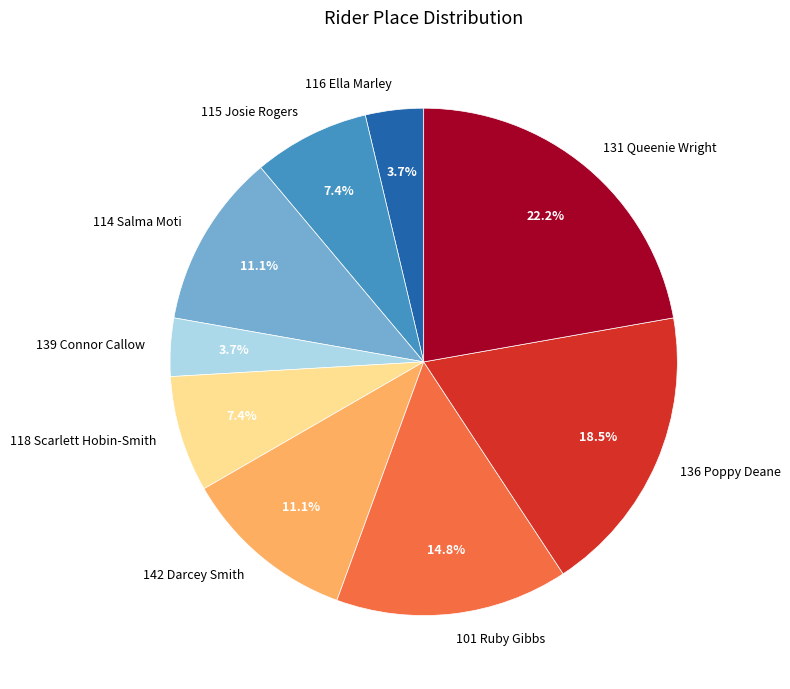

What portion of the pie excludes 116 Ella Marley?

96.3%